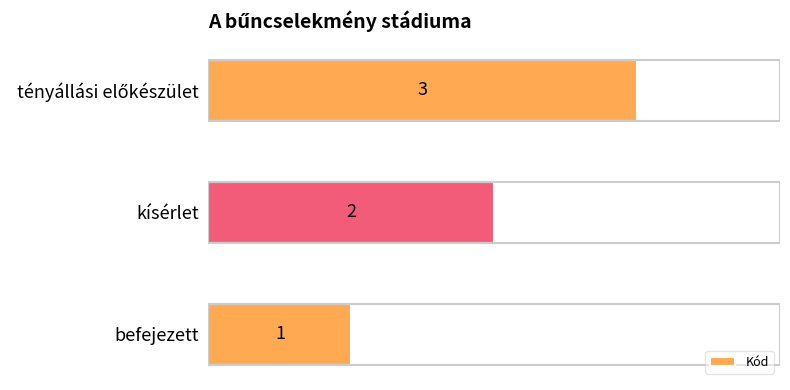

At which category does the chart reach its minimum across all series?

befejezett